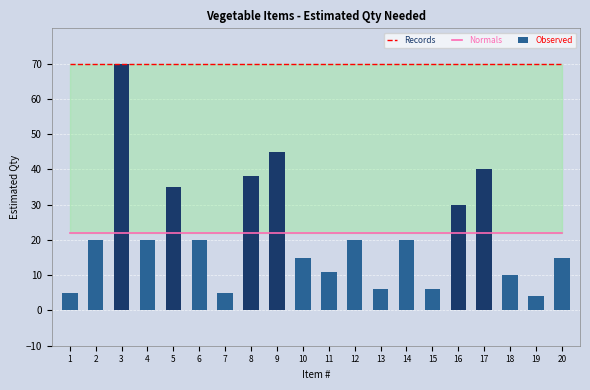

What is the total value across all series at 20?

107